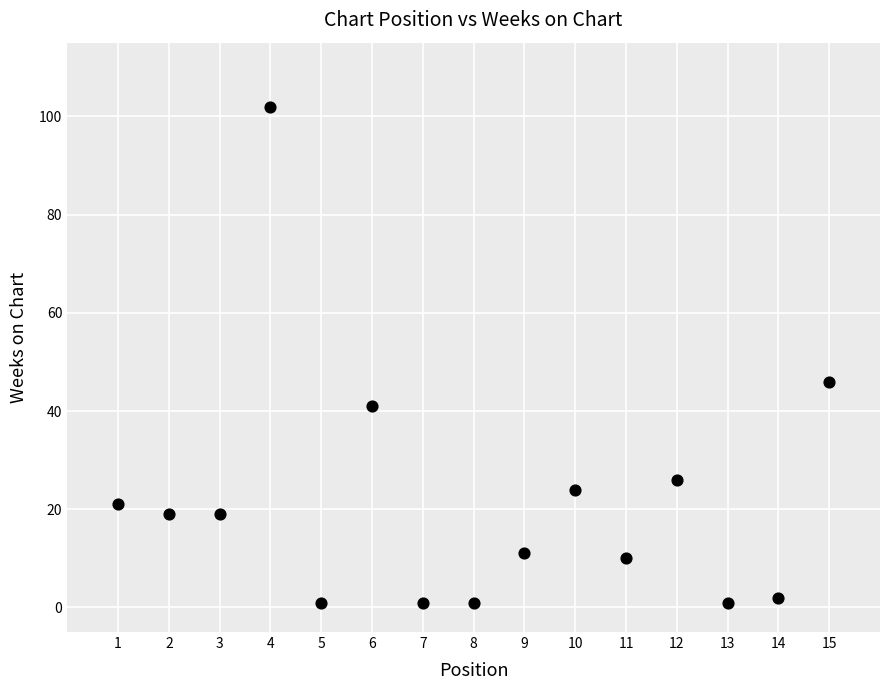

What Y value in the scatter plot is closest to 51?

46